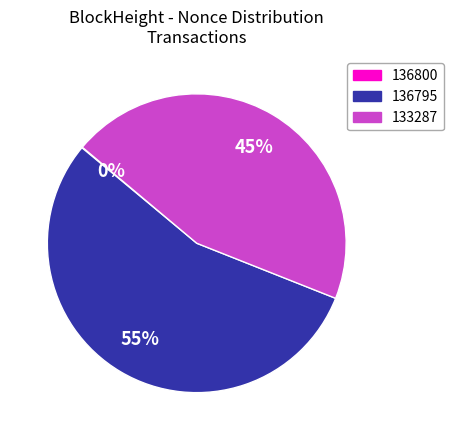

To the nearest percent, what is the average slice percentage?

33%